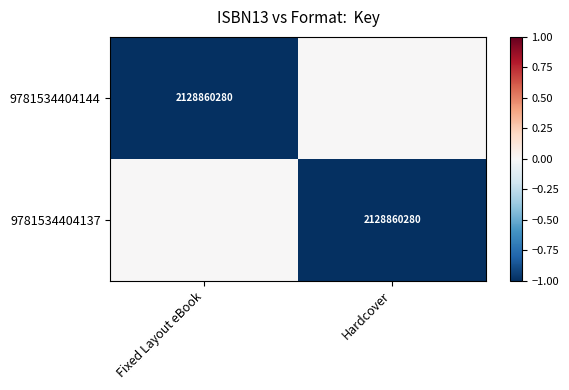

The value of 9781534404137 at Hardcover is 2128860280. True or false?

True